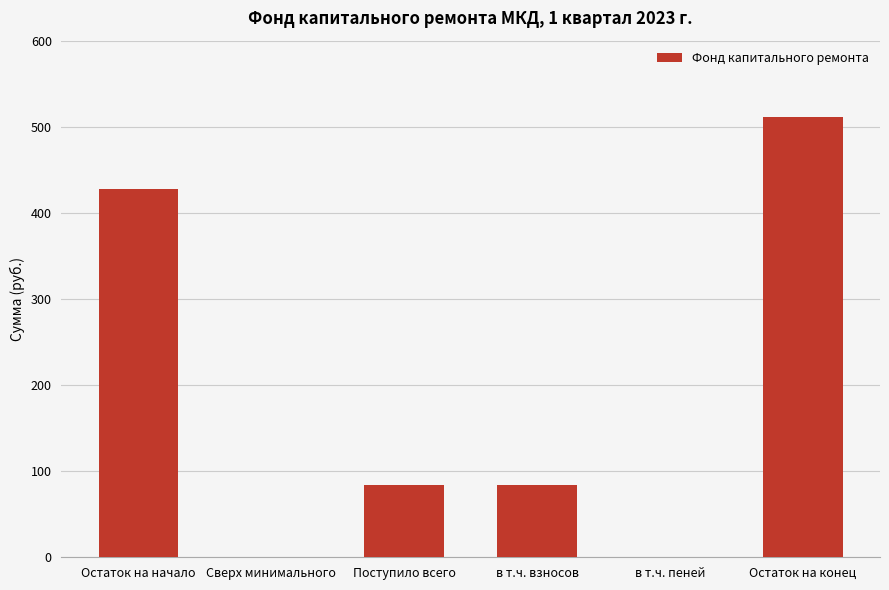

The chart shows a value of 283.9 at Остаток на начало. True or false?

False